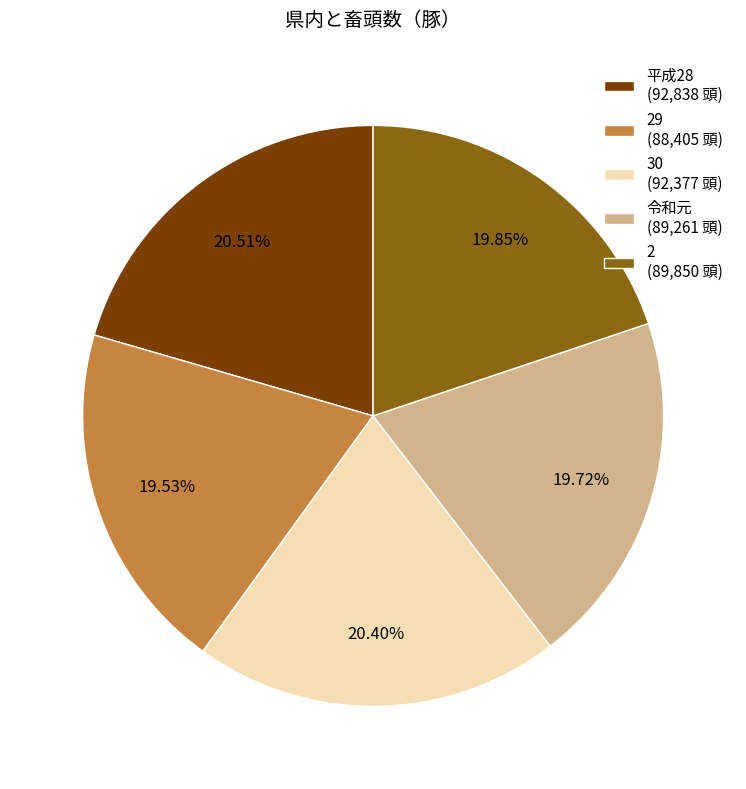

Do 29 (88,405 頭) and 平成28 (92,838 頭) together represent more than half of the pie?

No